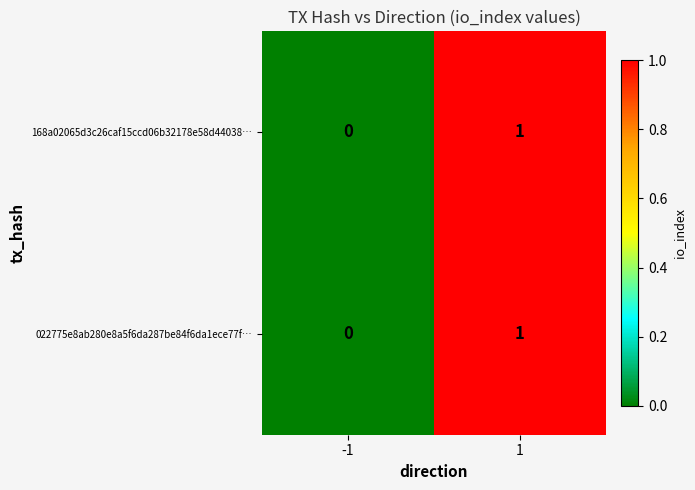

Is the value of 168a02065d3c26caf15ccd06b32178e58d44038… at 1 greater than the value of 022775e8ab280e8a5f6da287be84f6da1ece77f… at -1?

Yes